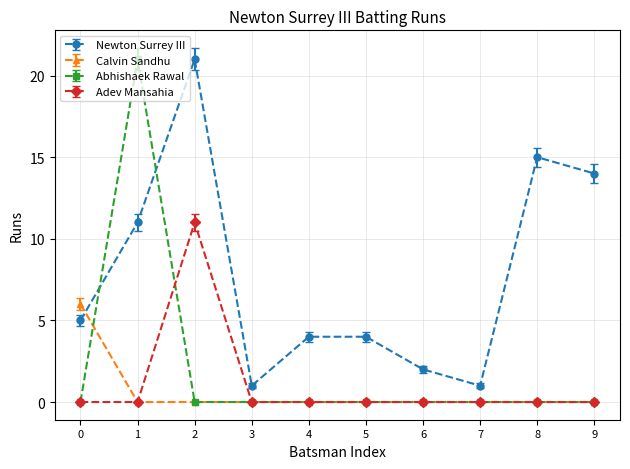

What is the spread (max minus min) of values at 8?

15